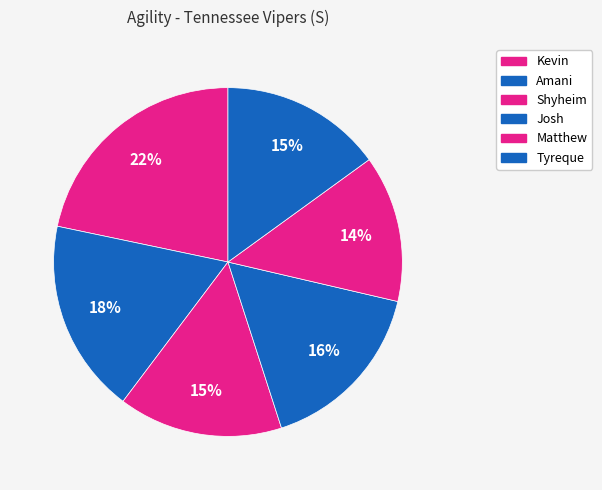

What percentage is the Shyheim slice, to the nearest percent?

15%